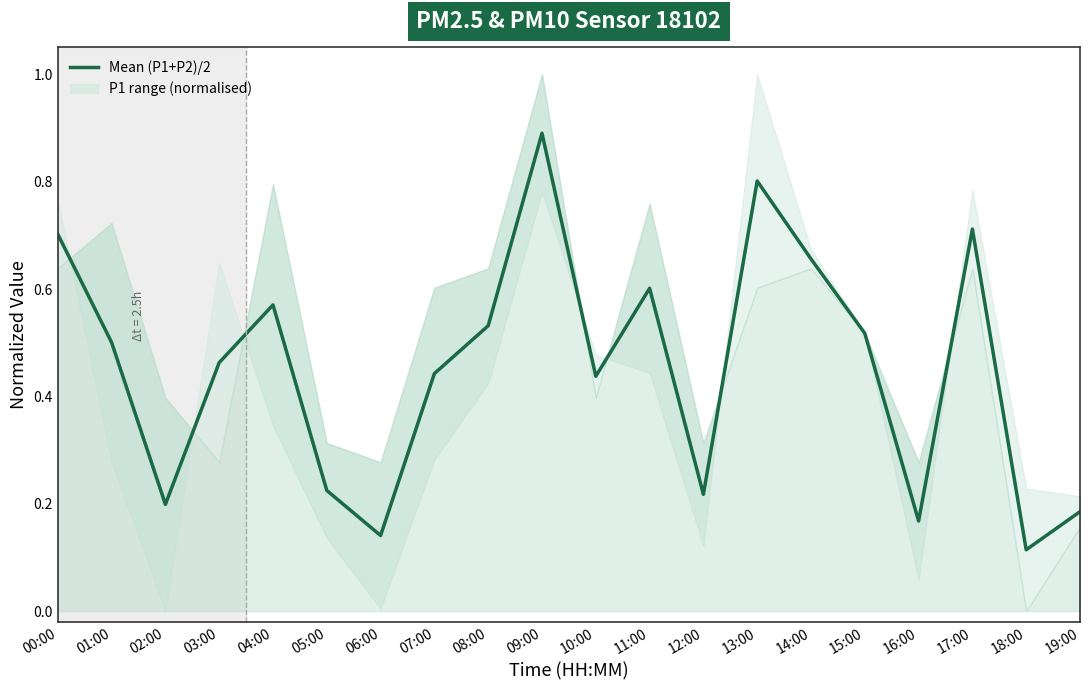

What is the change in value from 07:00 to 13:00?

+0.4